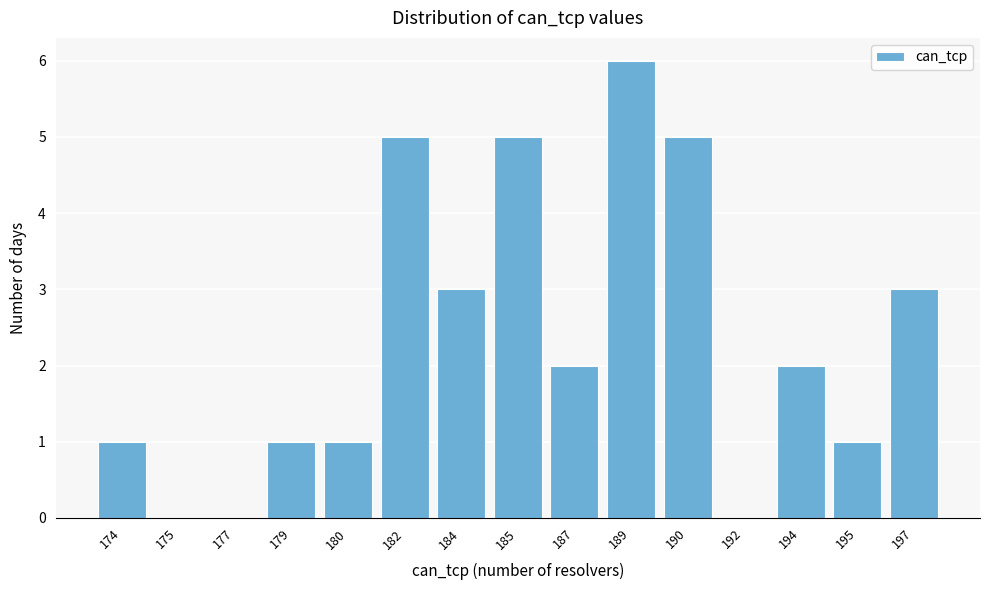

Reading left to right, list all the values displayed in this chart.

174=1	175=0	177=0	179=1	180=1	182=5	184=3	185=5	187=2	189=6	190=5	192=0	194=2	195=1	197=3